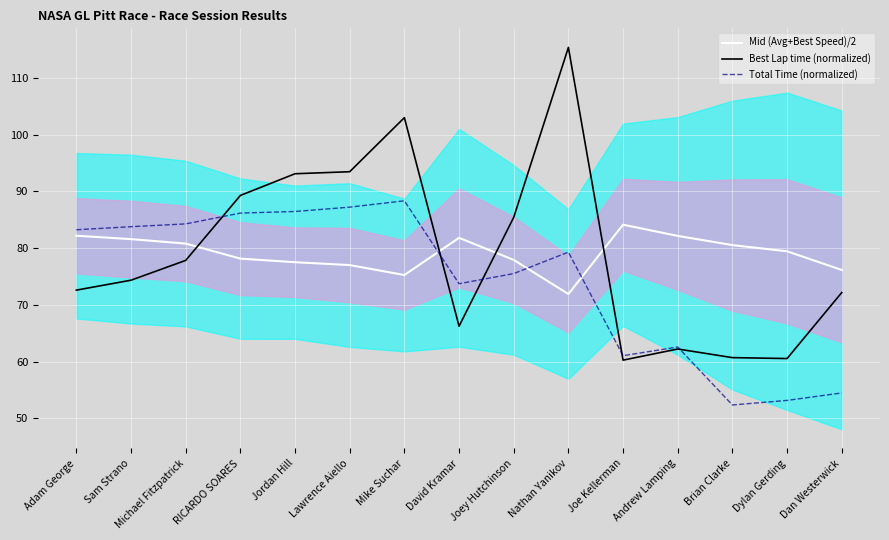

Which label corresponds to the largest value in the chart?

Nathan Yanikov